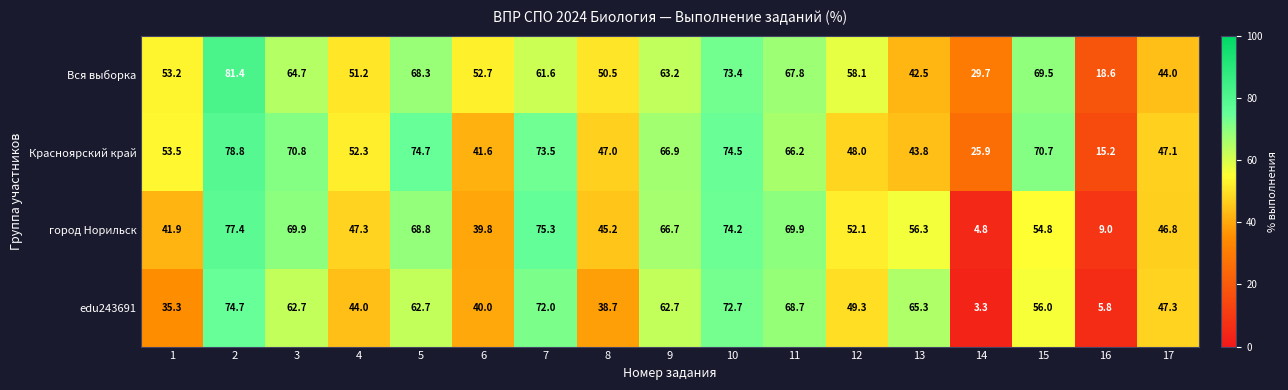

Which series has the largest total across all categories?

Красноярский край